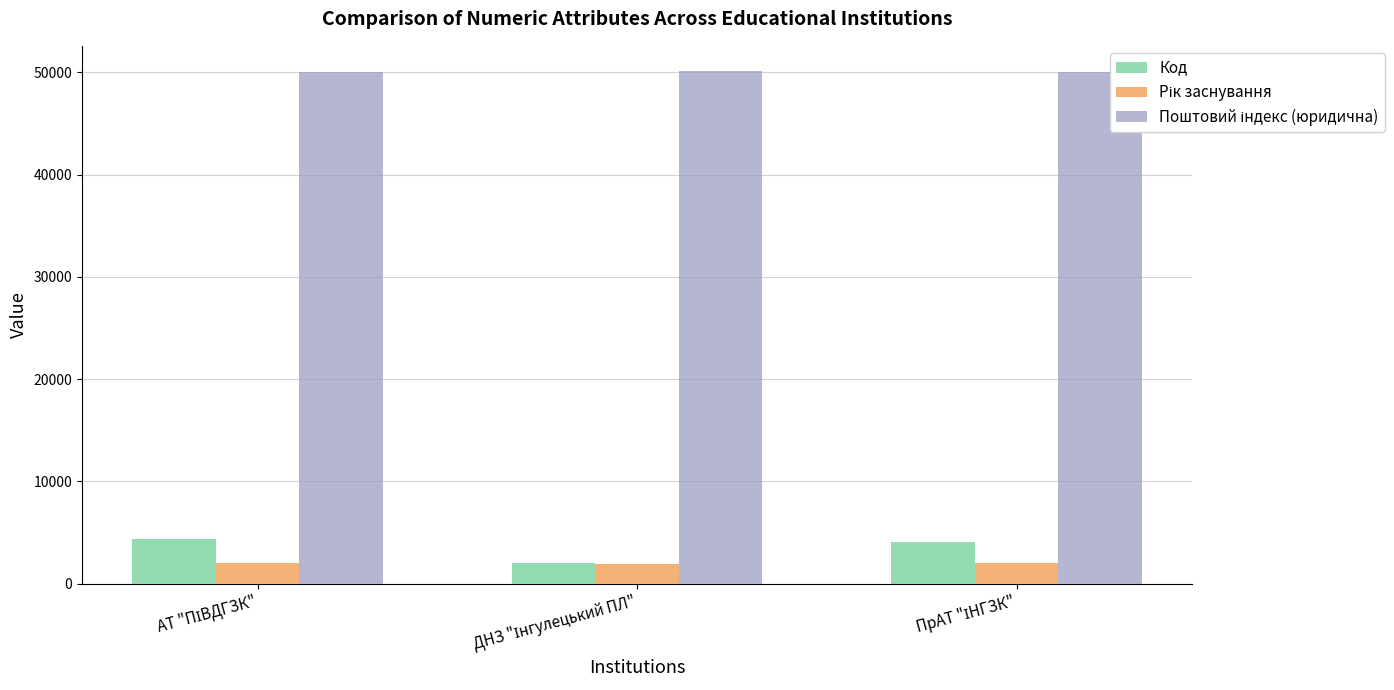

At how many categories does at least one series exceed 3079?

3